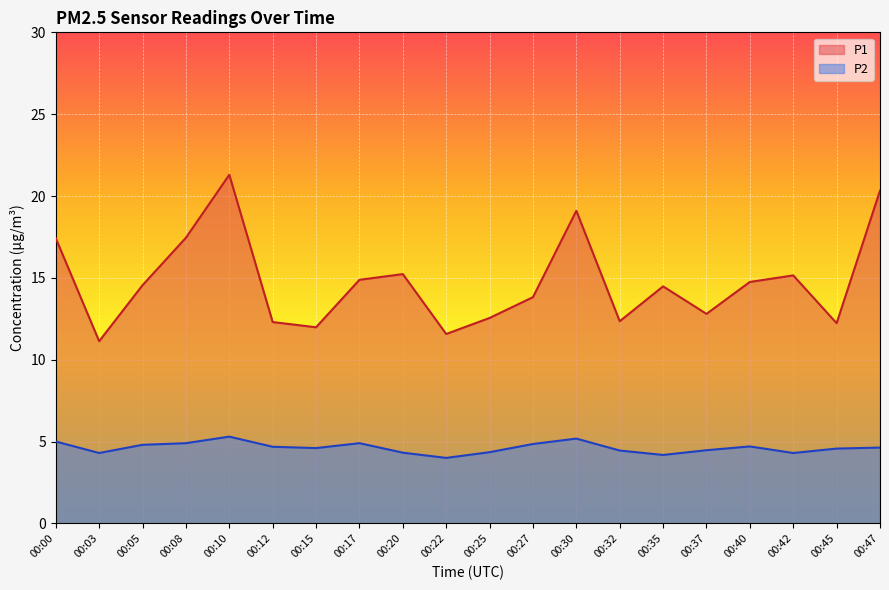

What is the difference between the maximum and minimum values in the P1 series?

10.2